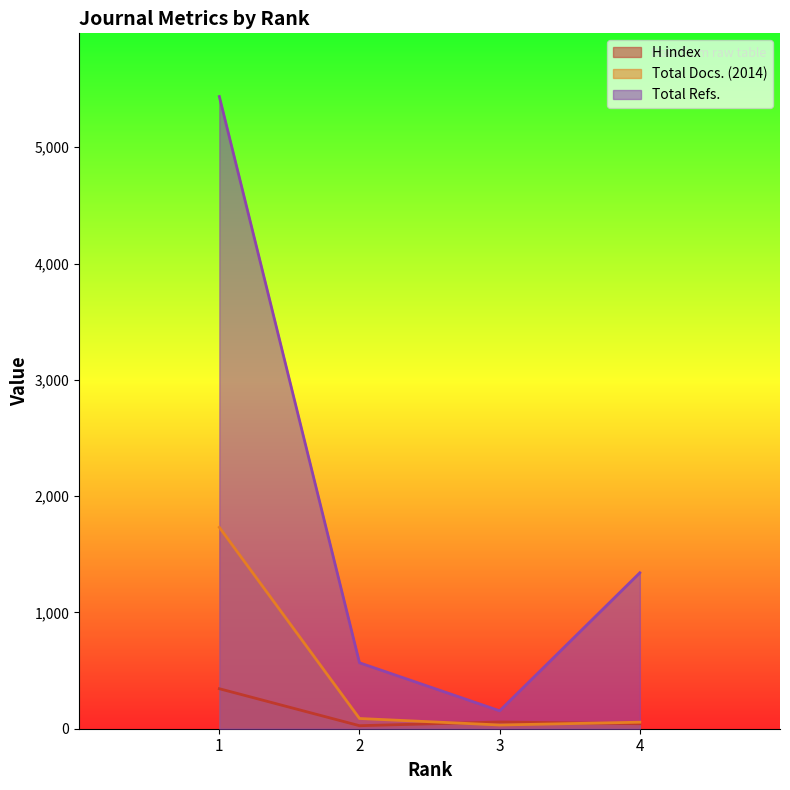

Reading left to right, what are all the values shown in this chart?

H index: 344	26	58	43
Total Docs. (2014): 1732	88	32	56
Total Refs.: 5436	567	154	1341